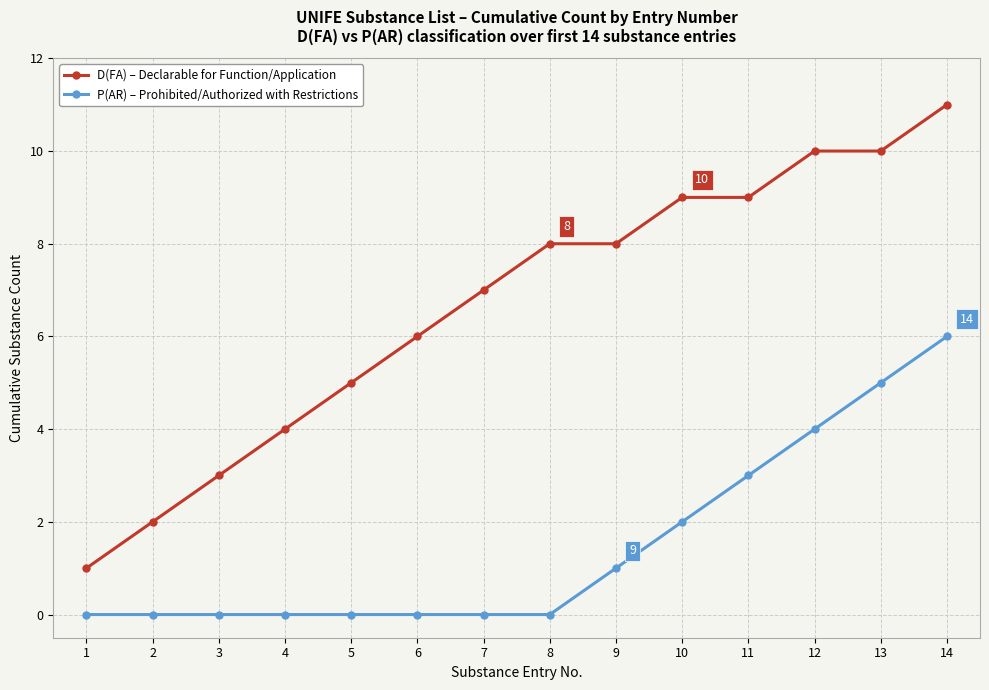

Which series has the largest range (max minus min)?

D(FA) – Declarable for Function/Application